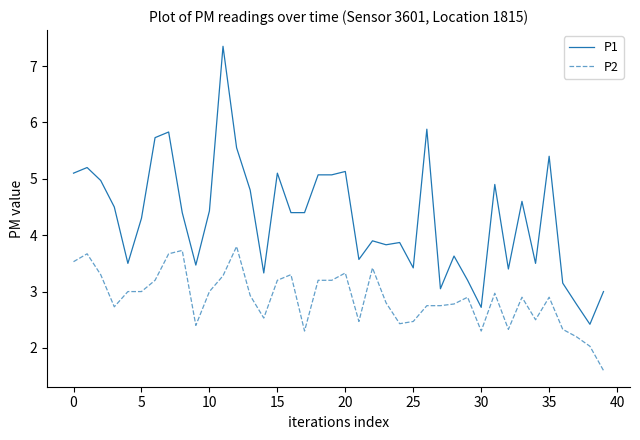

Which series has the widest spread of values?

P1